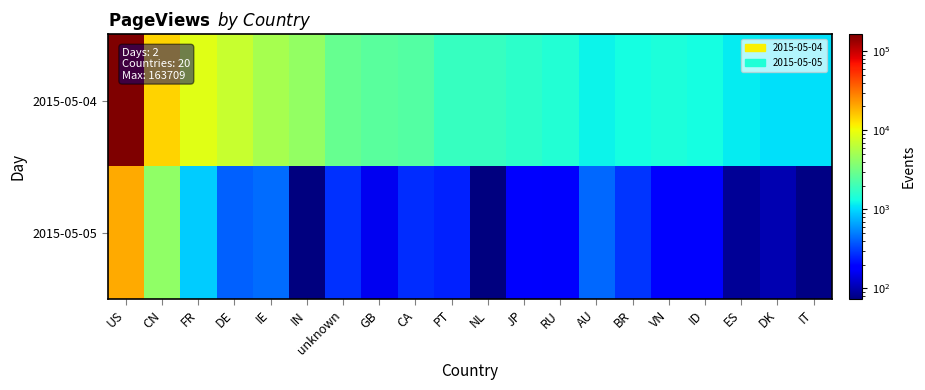

Reading left to right, what are all the values shown in this chart?

2015-05-04: US=163709	CN=14504	FR=8953	DE=7111	IE=5147	IN=4285	unknown=2873	GB=2553	CA=2401	PT=1791	NL=1816	JP=1643	RU=1520	AU=1240	BR=1318	VN=1406	ID=1349	ES=1166	DK=1062	IT=1050
2015-05-05: US=20140	CN=4246	FR=907	DE=403	IE=435	IN=73	unknown=275	GB=158	CA=270	PT=250	NL=73	JP=194	RU=171	AU=425	BR=285	VN=178	ID=192	ES=87	DK=103	IT=77